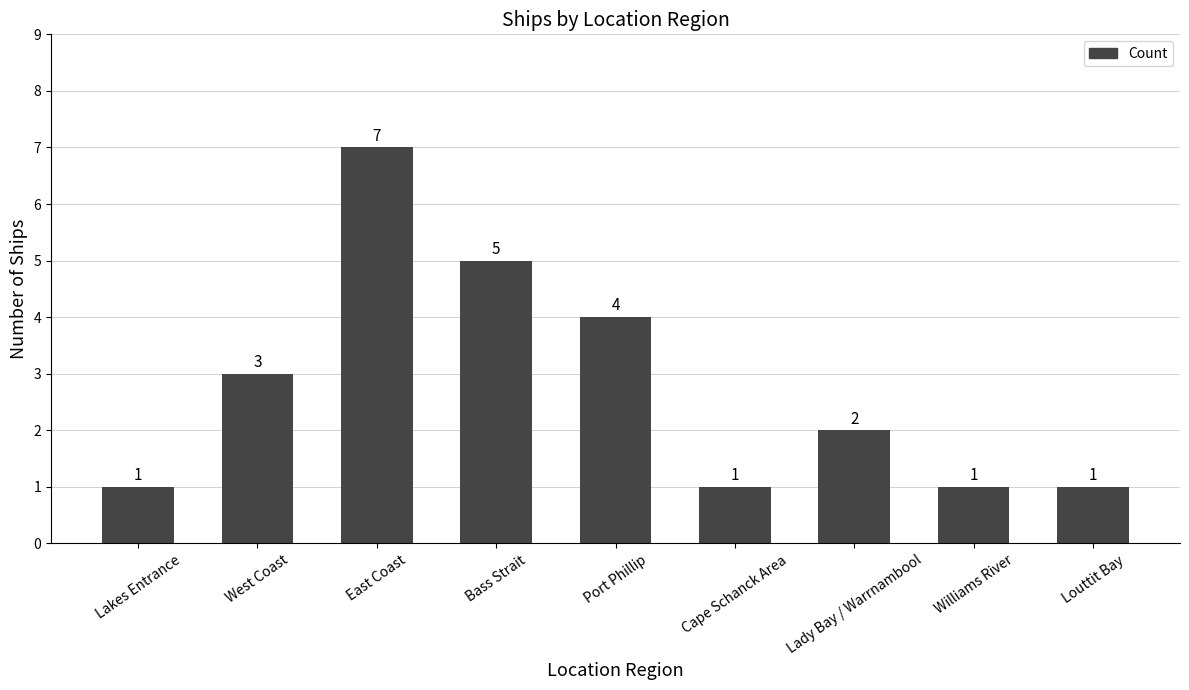

Does the chart contain any negative values?

No